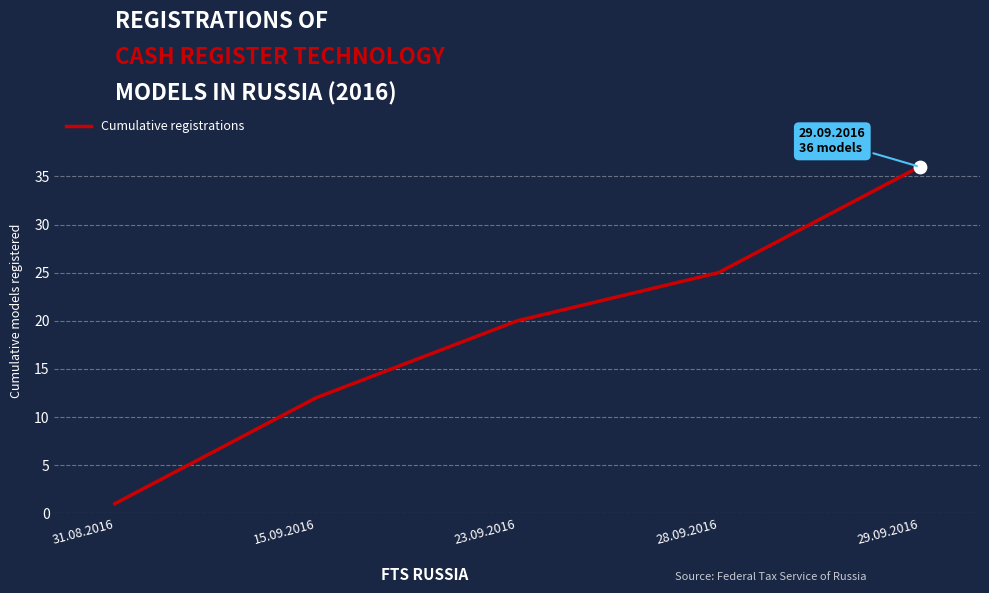

What is the change in value from 23.09.2016 to 28.09.2016?

+5